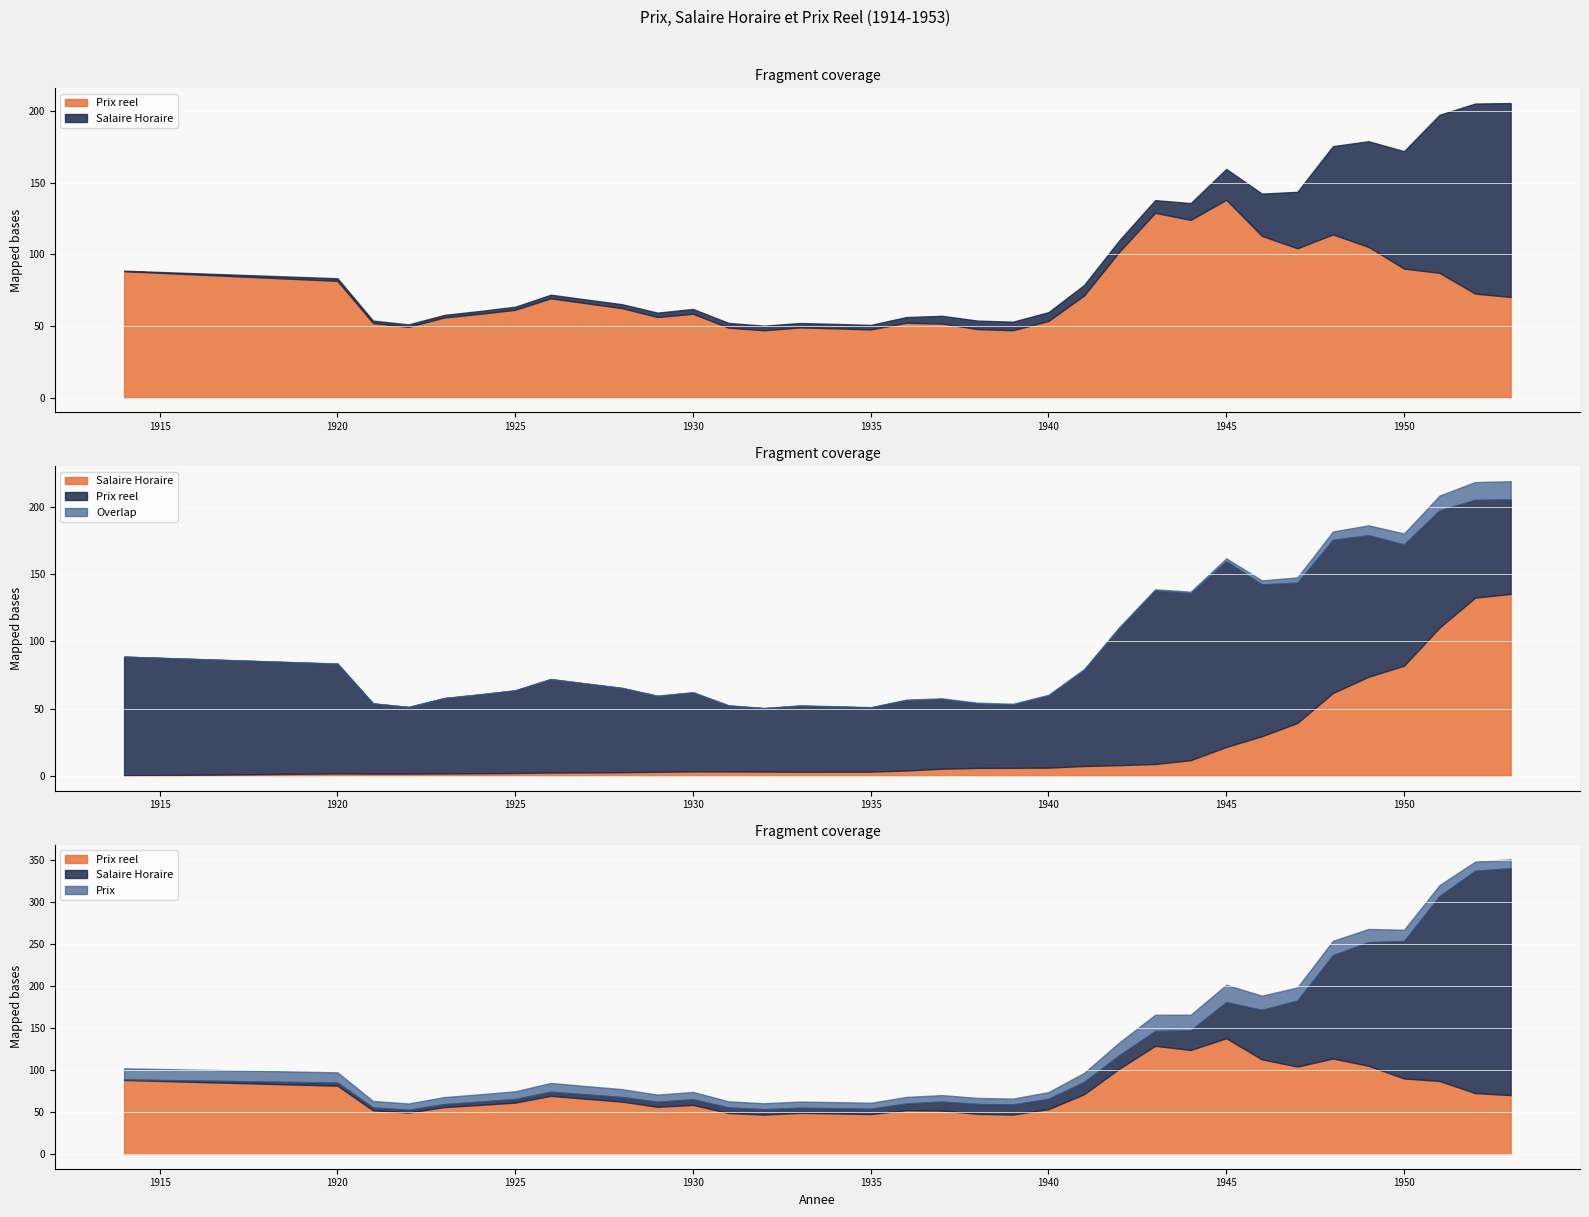

Between 1922 and 1931, which is larger?

1922